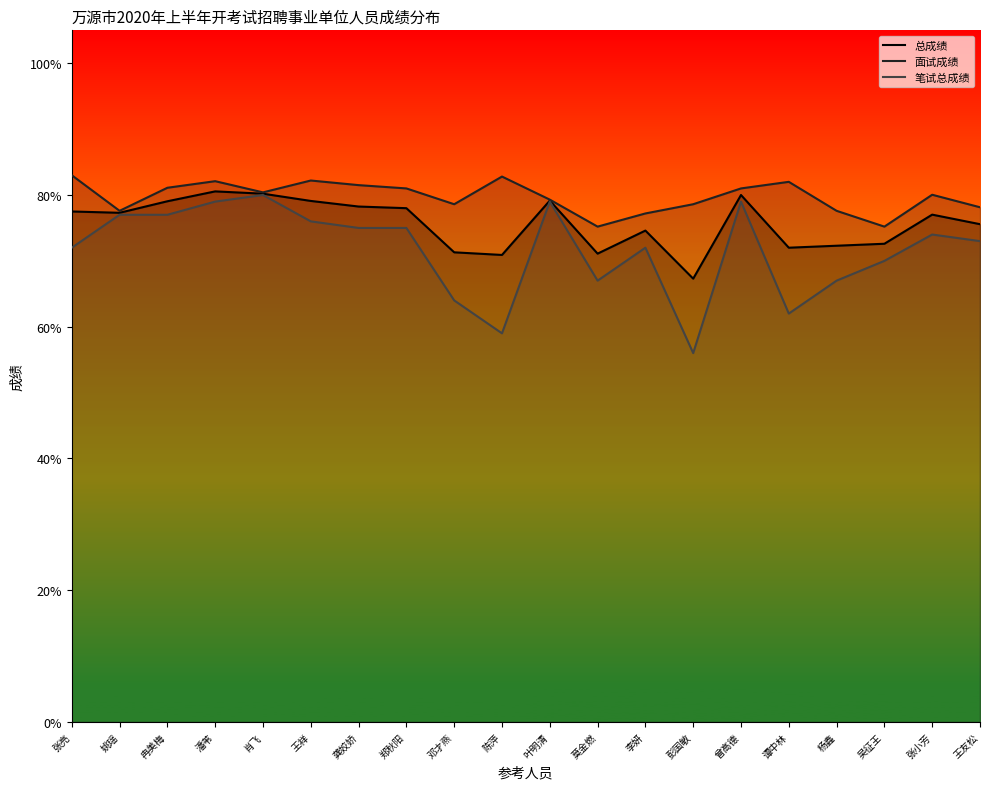

What is the difference between the second highest and minimum values in the 总成绩 series?

12.9